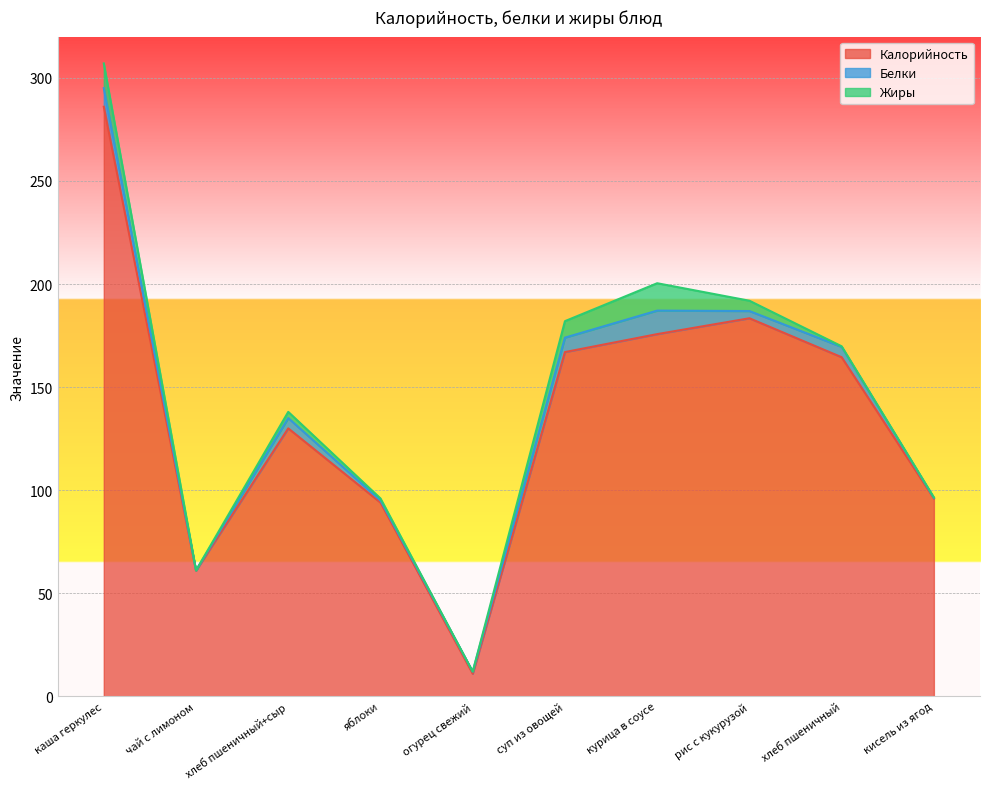

What is the label of the 1st point from the left?

каша геркулес